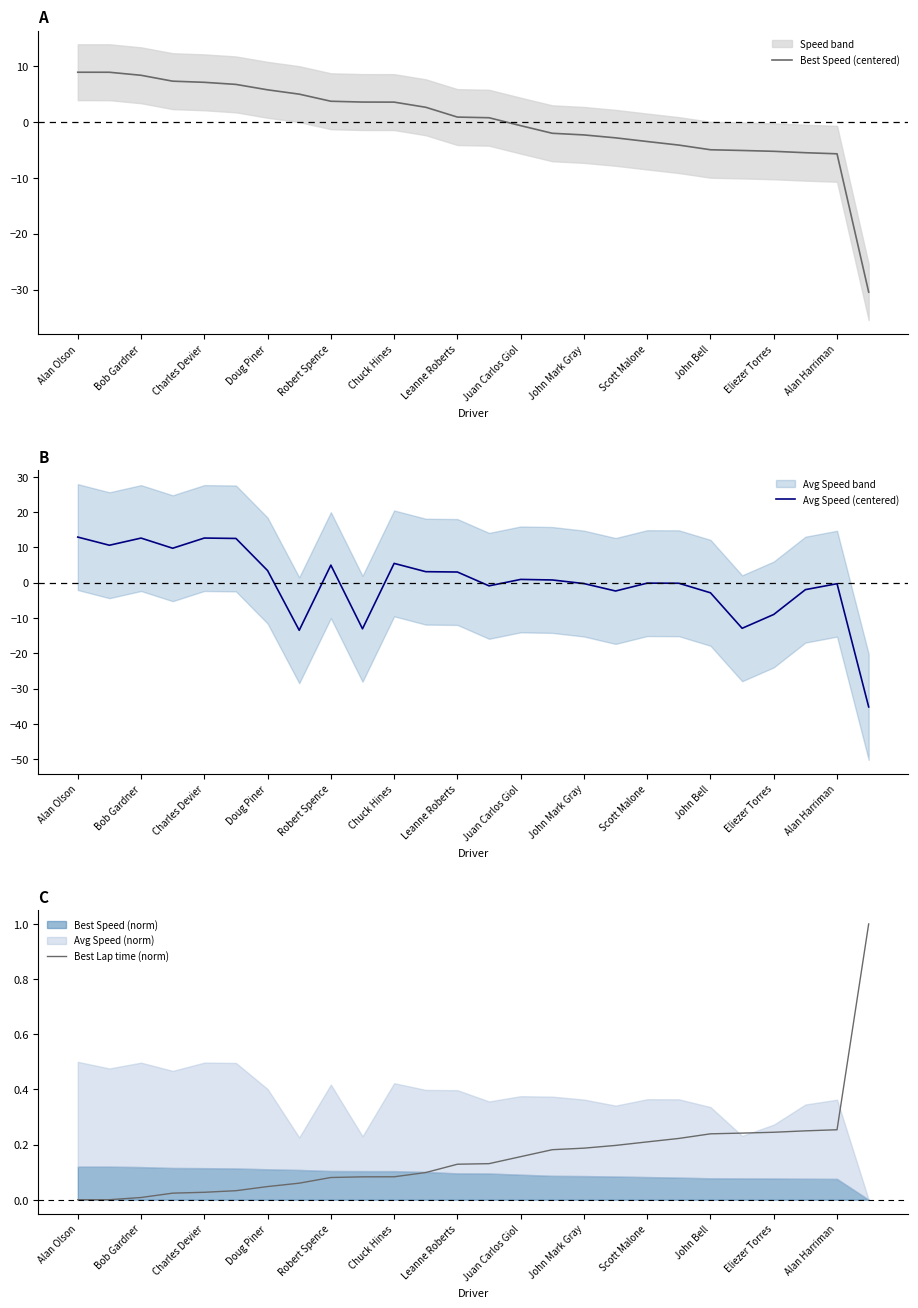

True or false: Best Lap time (norm) and Best Speed (centered) intersect in this chart.

True